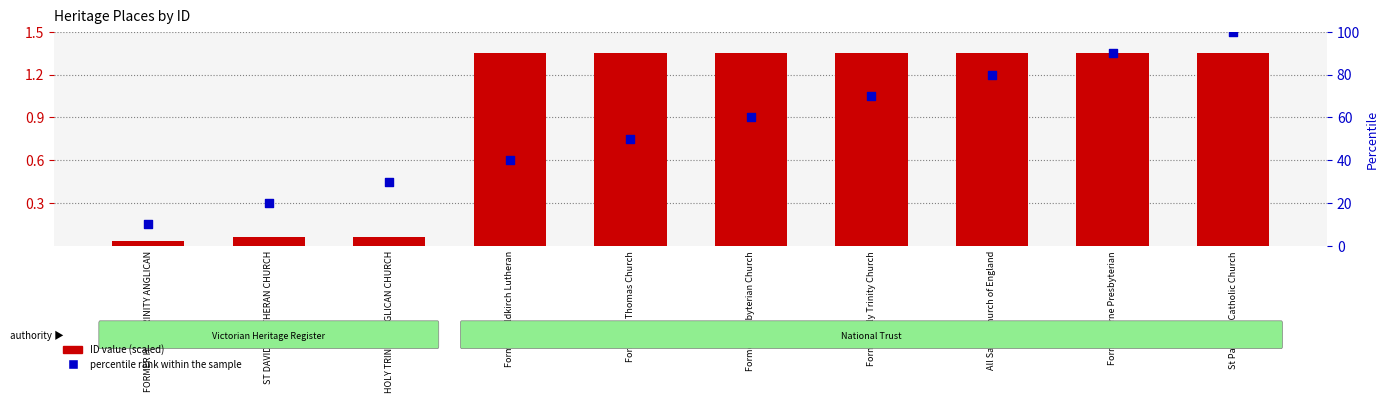

What is the total value across all series at ST DAVID'S LUTHERAN CHURCH?

0.4